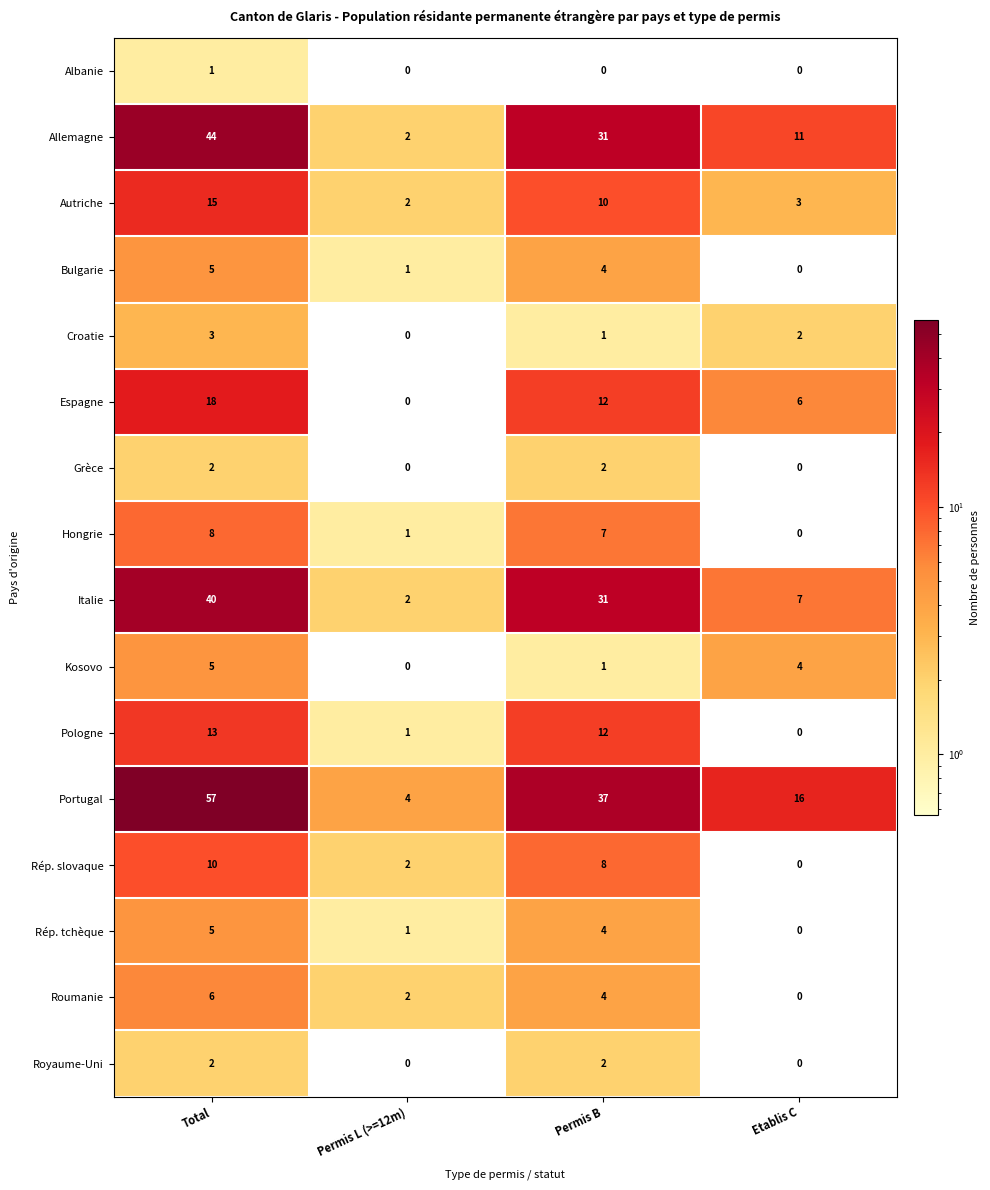

Which category has the lowest value in the Hongrie series?

Etablis C